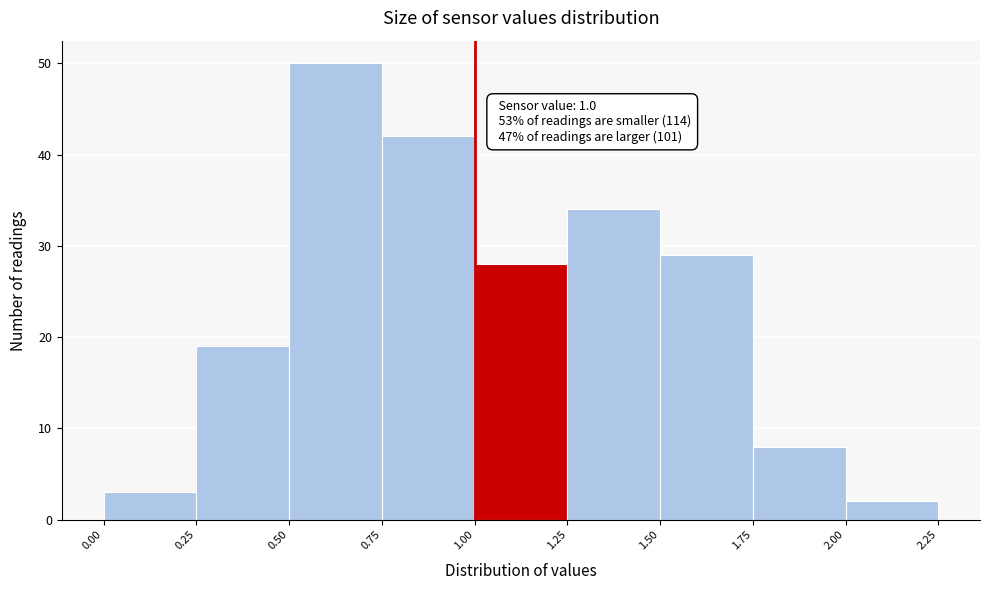

Which range on the x-axis has the tallest bar?

0.50 to 0.75